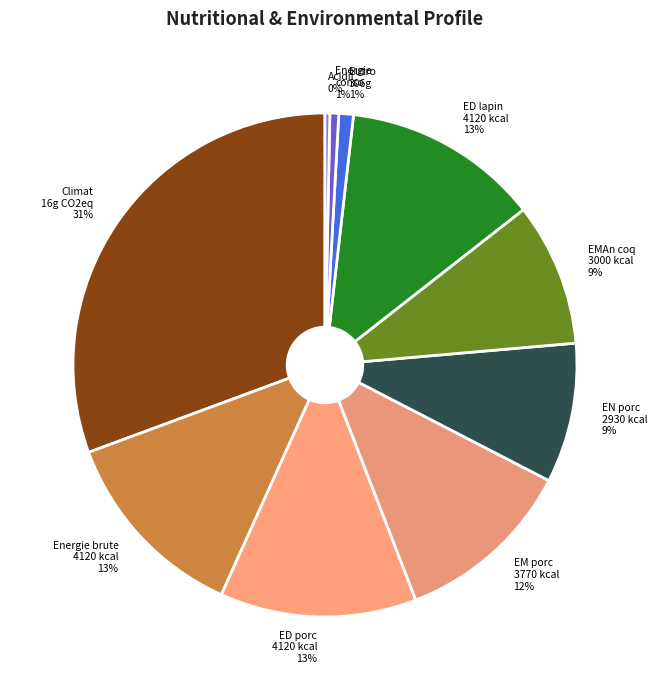

Count the number of slices in the pie.

10